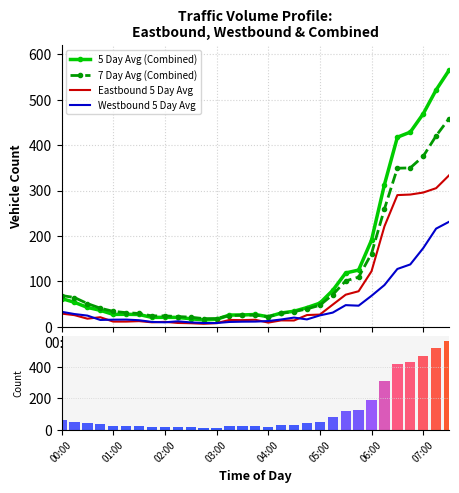

At 01:00, list the series in order from smallest to largest.

Eastbound 5 Day Avg, Westbound 5 Day Avg, 5 Day Avg (Combined), 7 Day Avg (Combined)